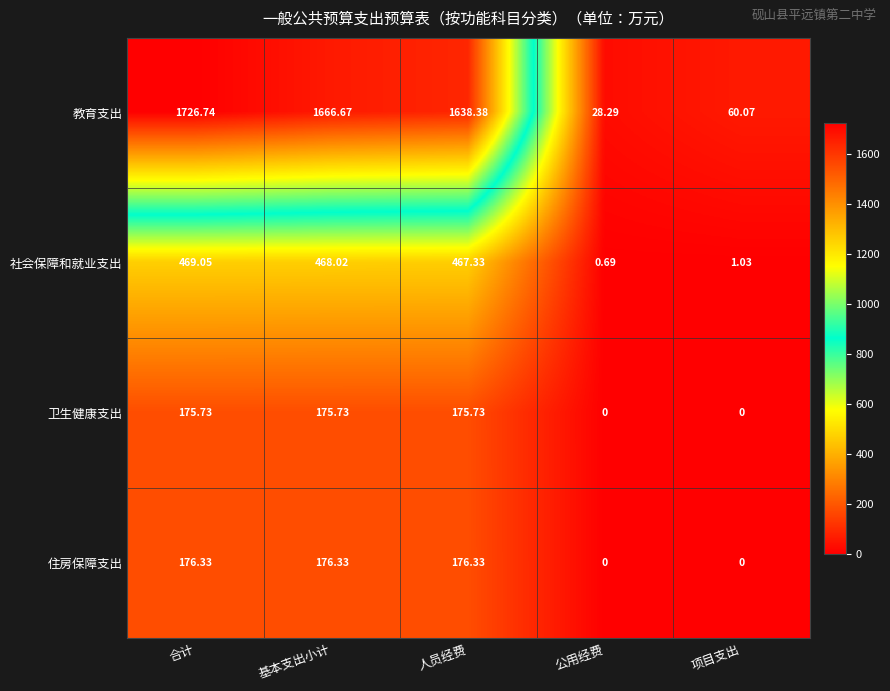

Which series has the largest total across all categories?

教育支出